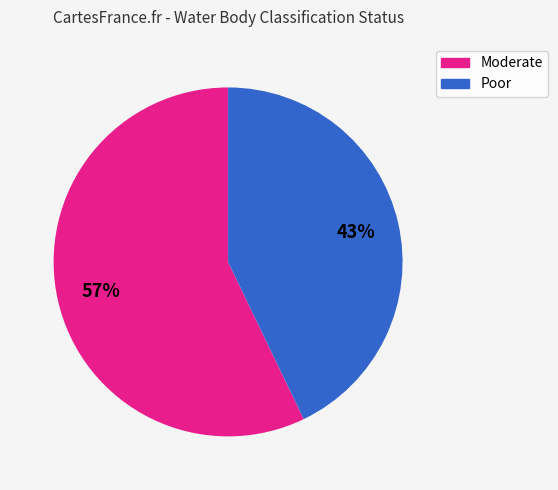

How many slices are in this pie chart?

2